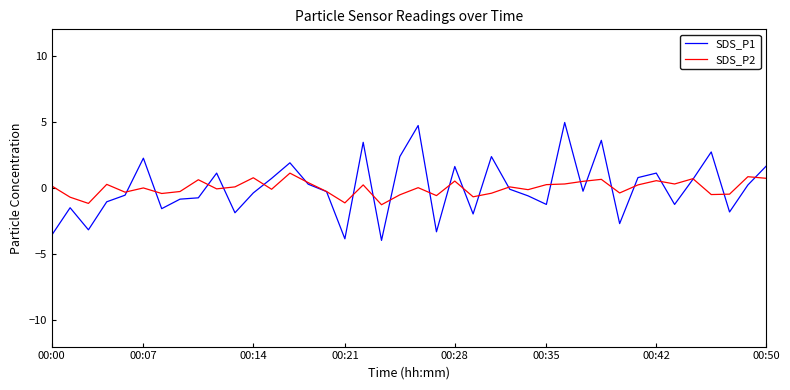

Rank the series by their maximum value, from highest to lowest.

SDS_P1, SDS_P2